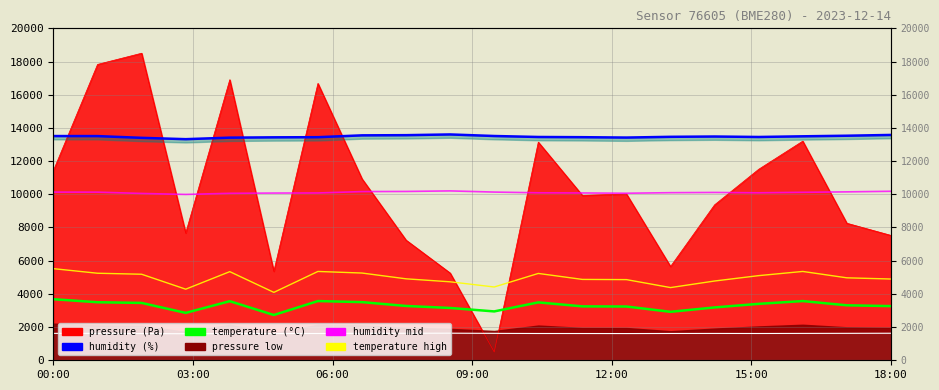

Which has a higher value, 13 or 7?

7